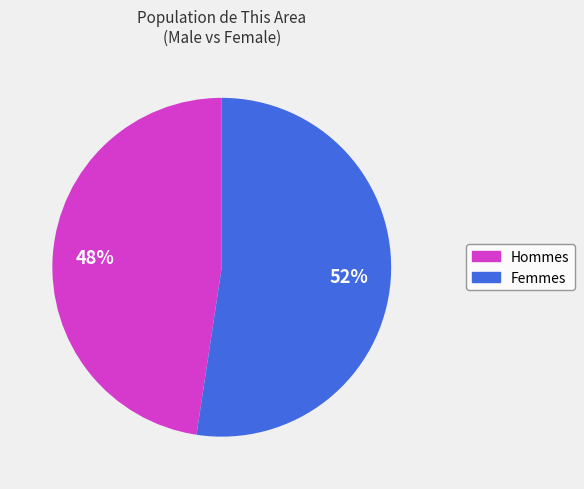

Is there a majority slice in this chart?

Yes